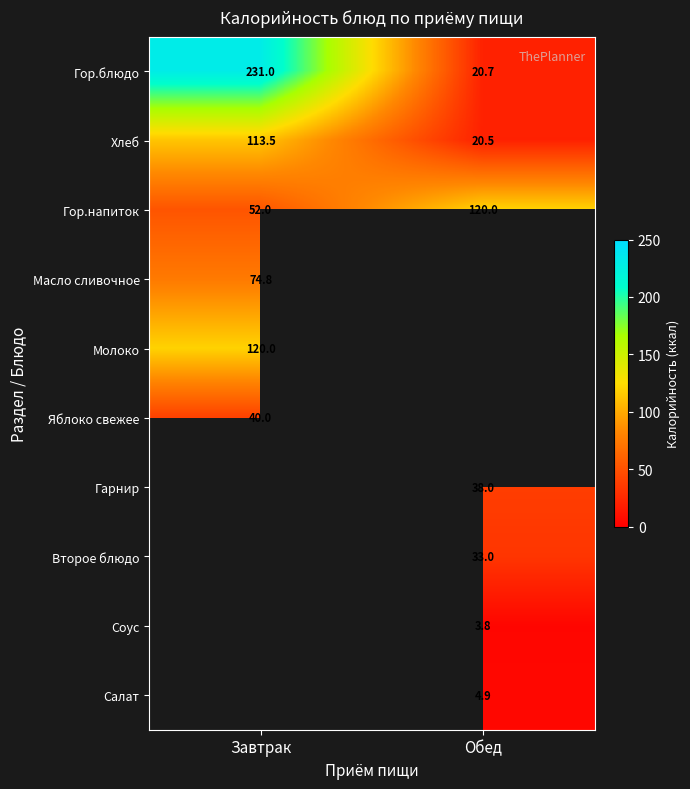

What is the maximum value shown in the chart?

231.0